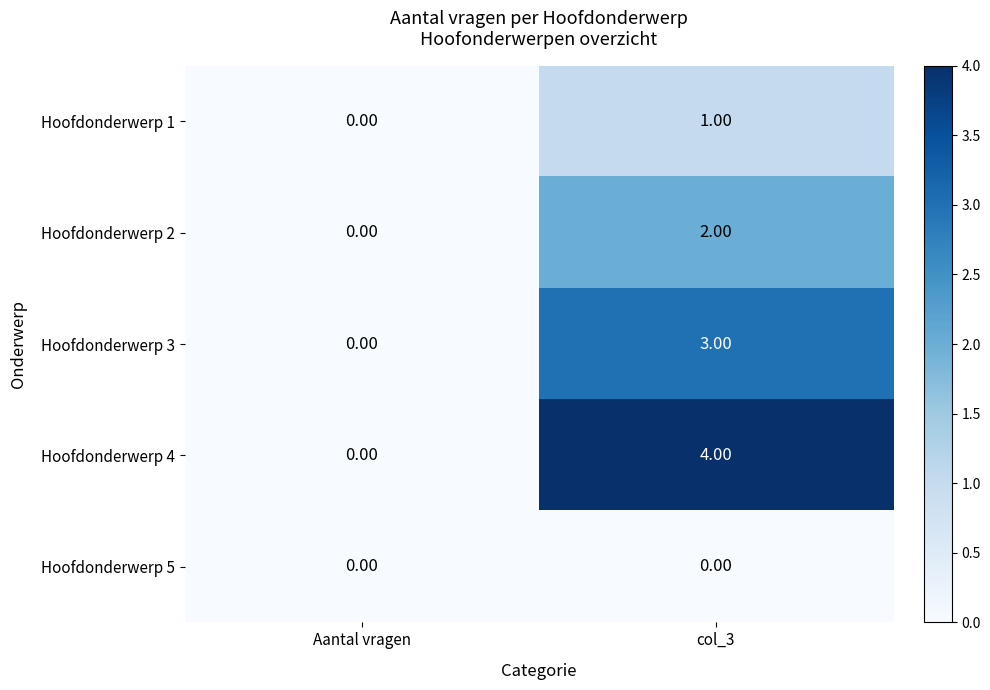

Rank the series at col_3 from highest to lowest value.

Hoofdonderwerp 4, Hoofdonderwerp 3, Hoofdonderwerp 2, Hoofdonderwerp 1, Hoofdonderwerp 5